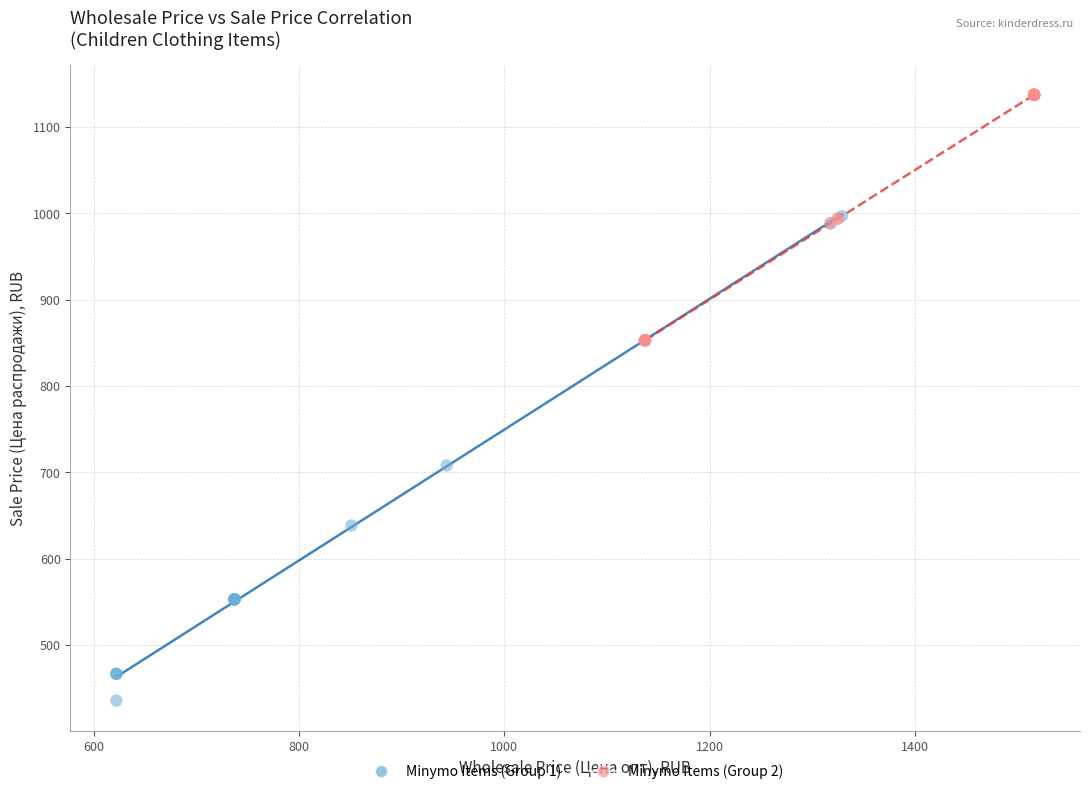

Which series contains the highest Y value?

Minymo Items (Group 2)